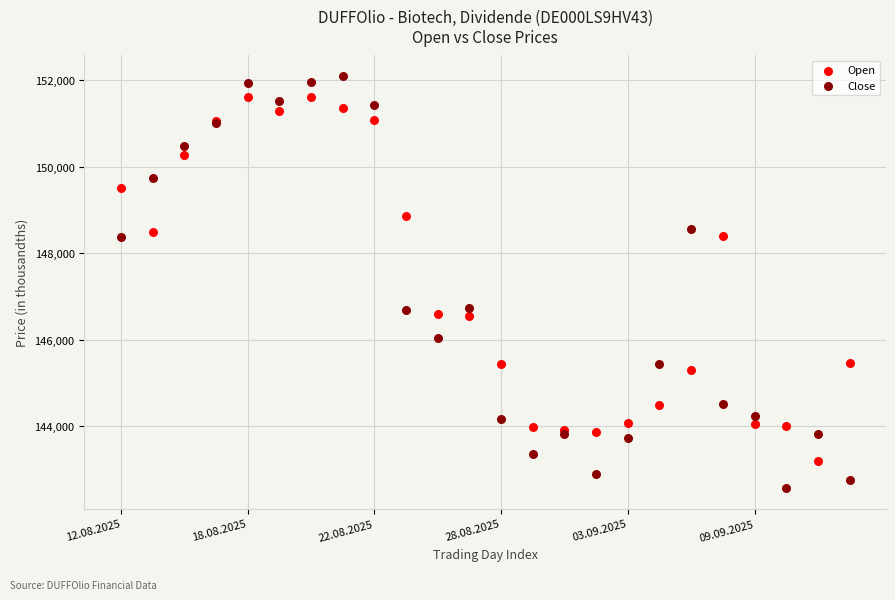

Which series has the widest spread of Y values?

Close